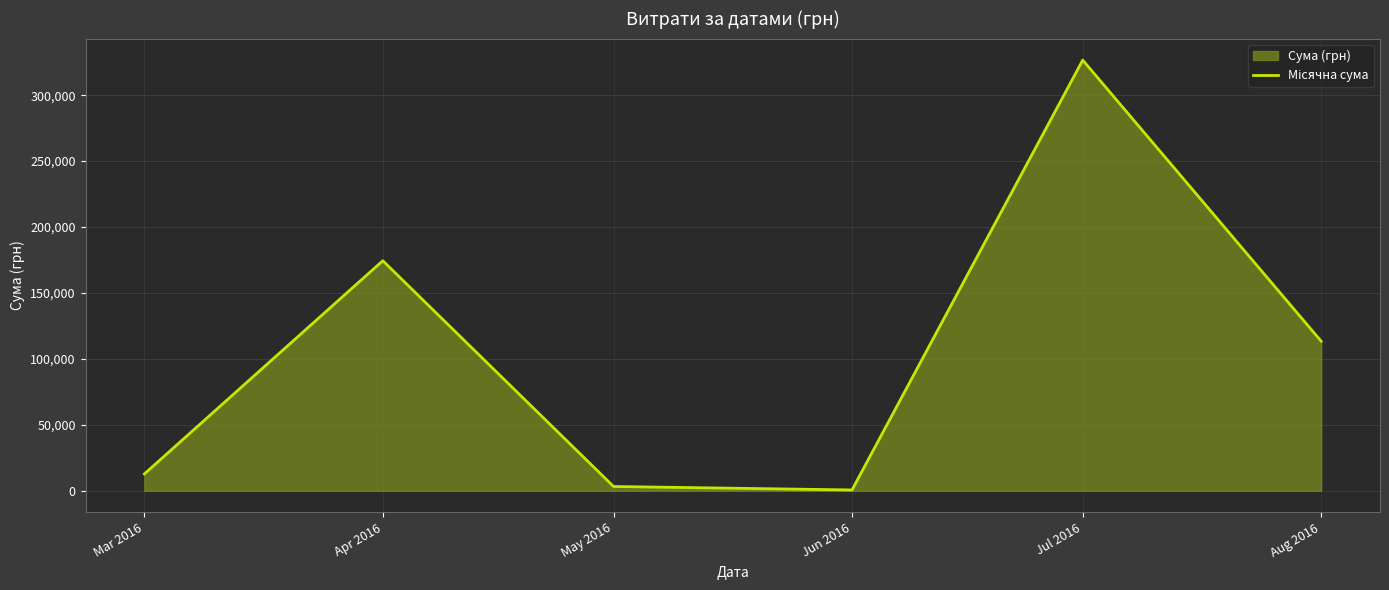

What is the maximum value shown in the chart?

326572.3